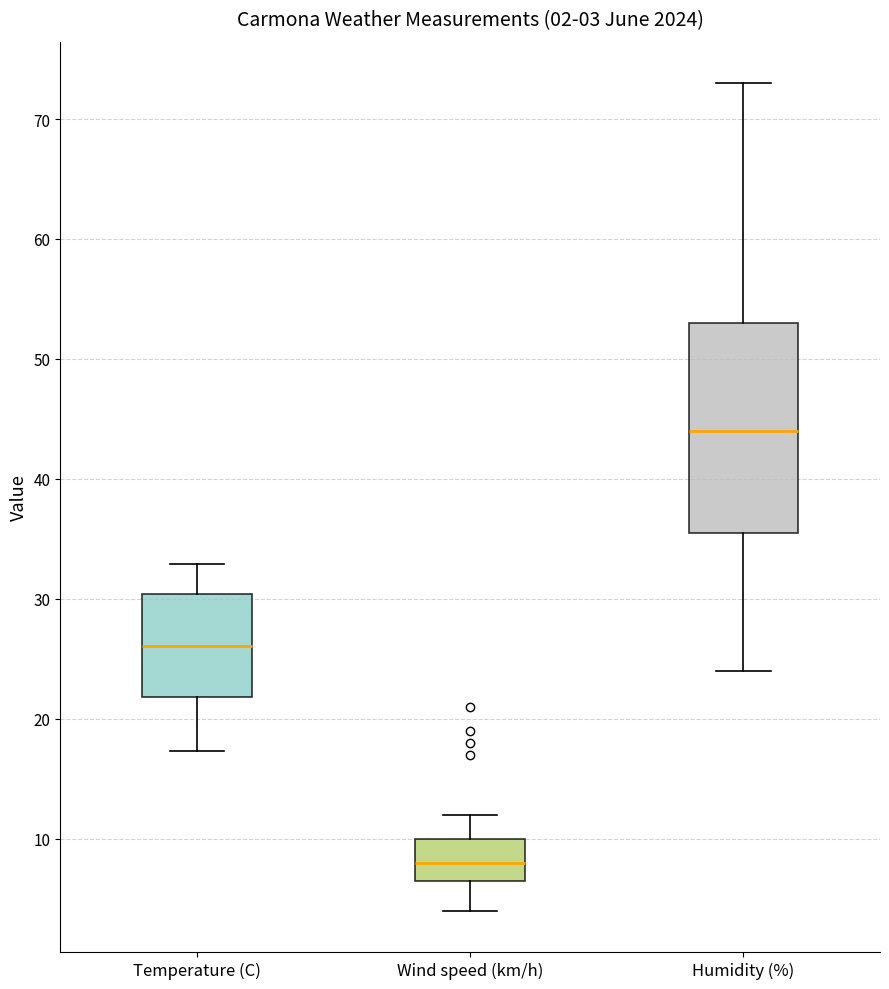

Which box has the highest median line?

Humidity (%)